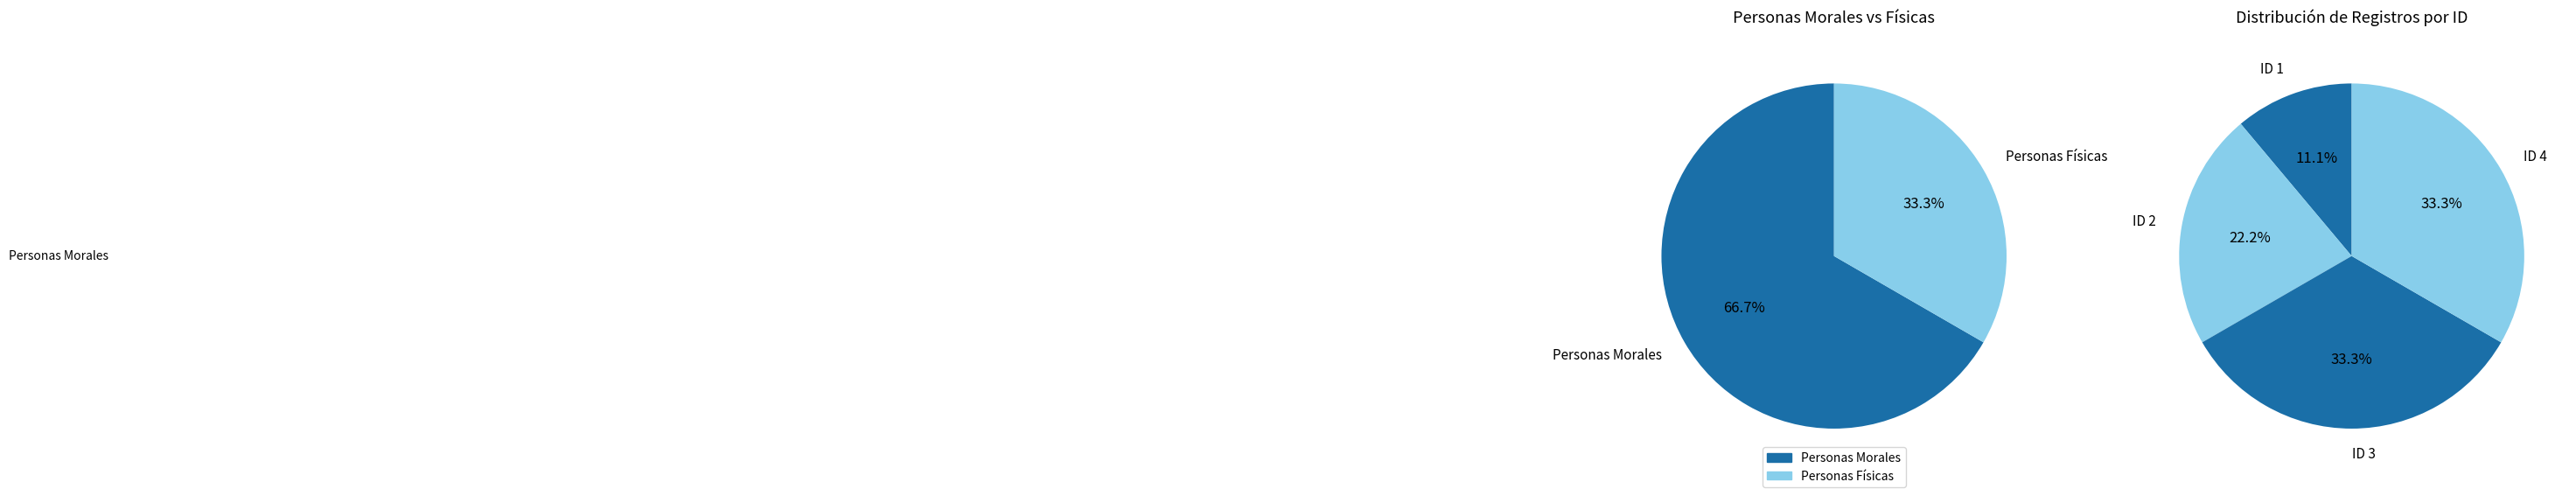

Which slice is the largest?

ID 4 (EMAC / JOSE PEDRO / JESUS)